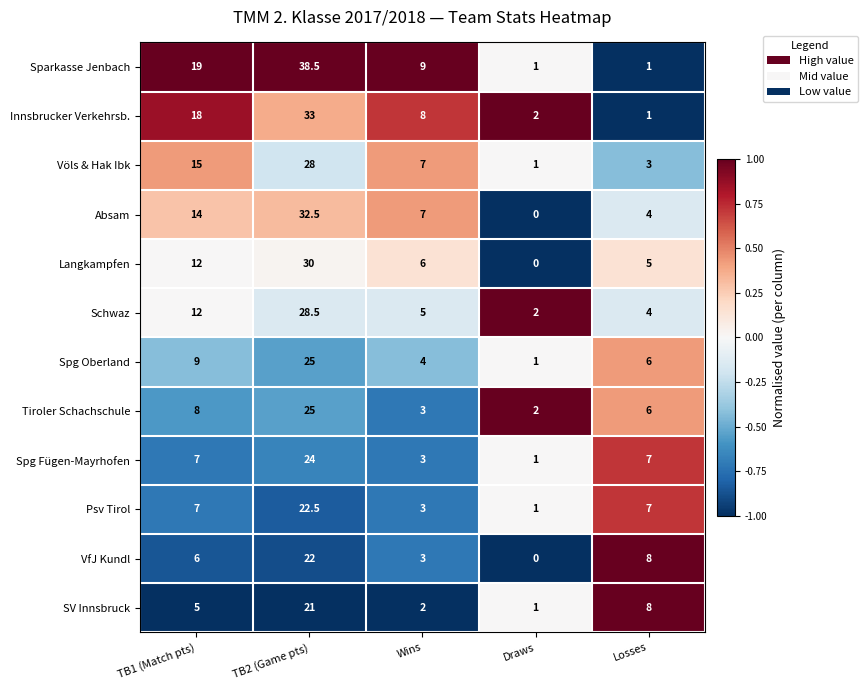

At how many categories does at least one series exceed 0?

5